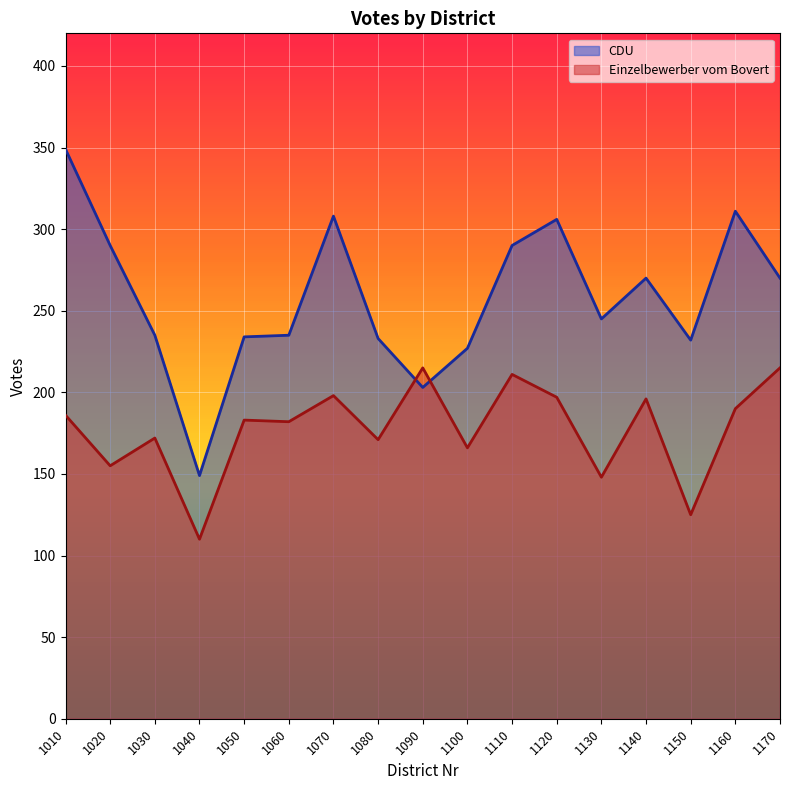

What is the greatest value displayed?

349